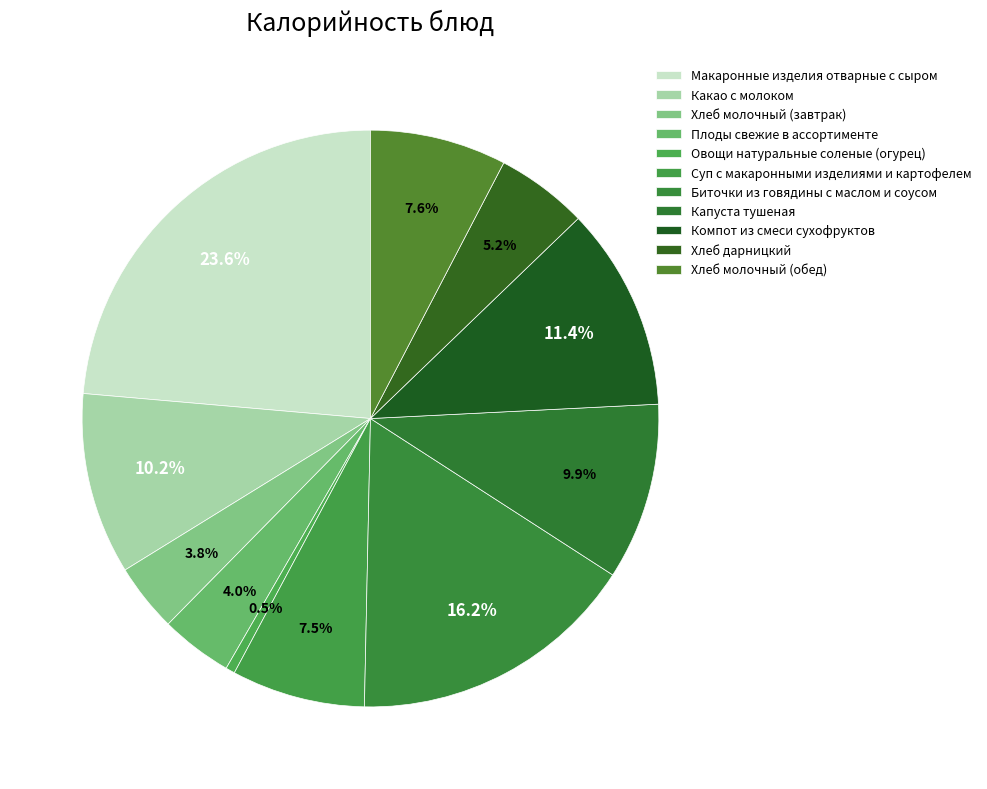

How many segments does this pie chart have?

11